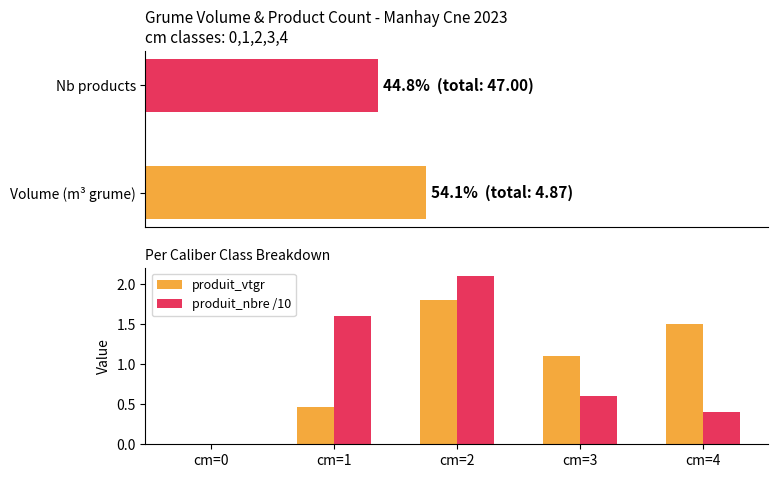

Rank the series by their average value, from lowest to highest.

produit_nbre /10, produit_vtgr